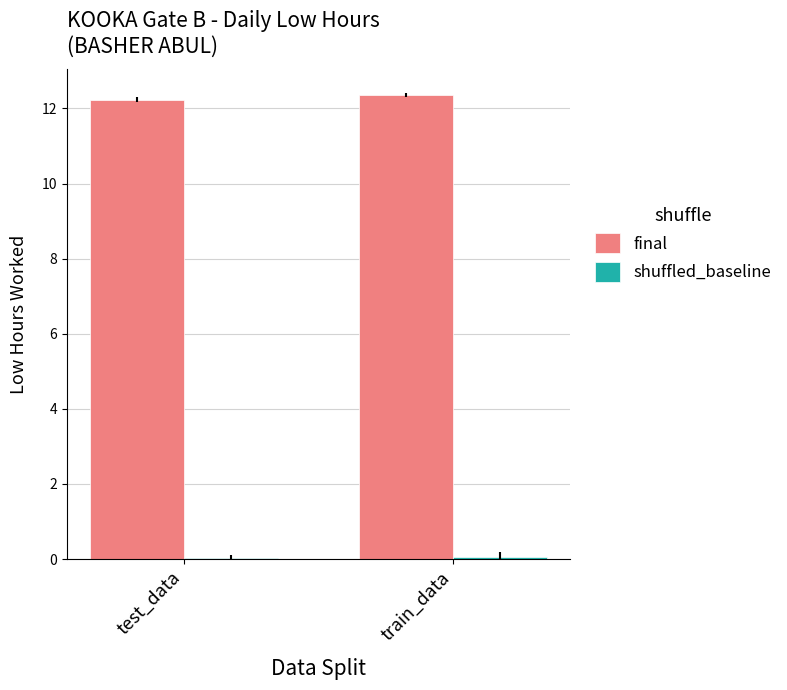

What is the sum of all final values?

24.6